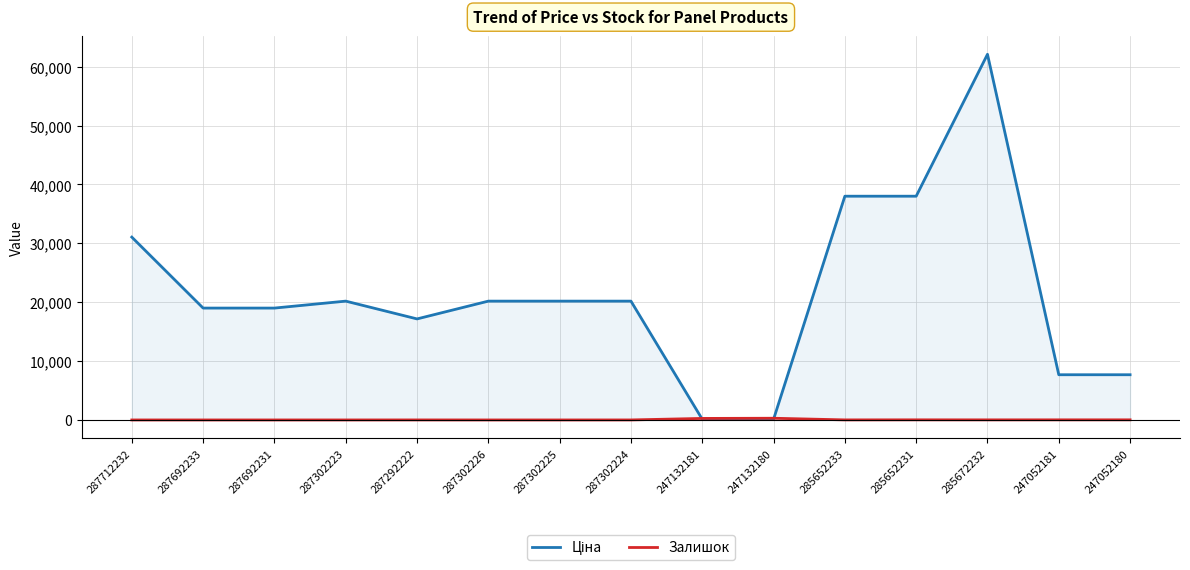

Which has a higher value, 287692231 or 287302224?

287302224